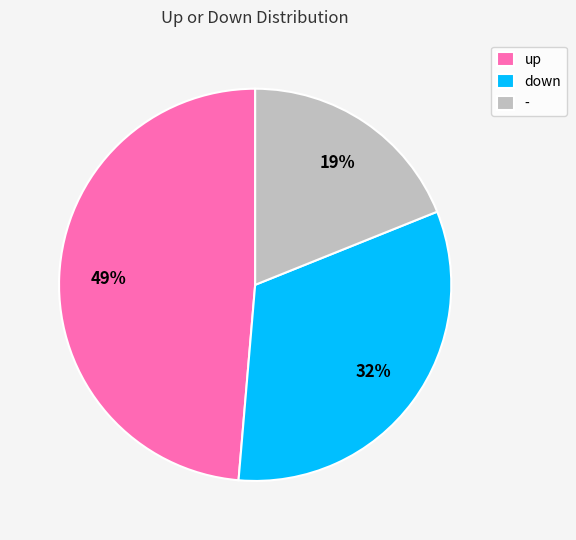

Is there a majority slice in this chart?

No